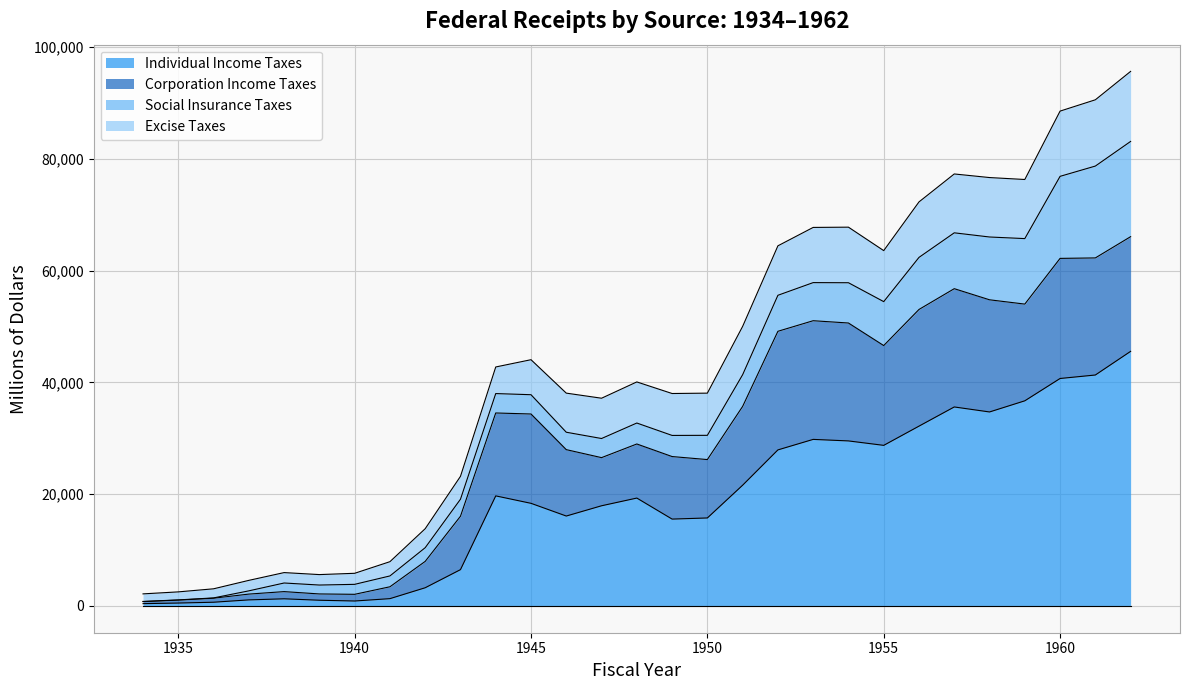

Count the number of categories in the chart.

29